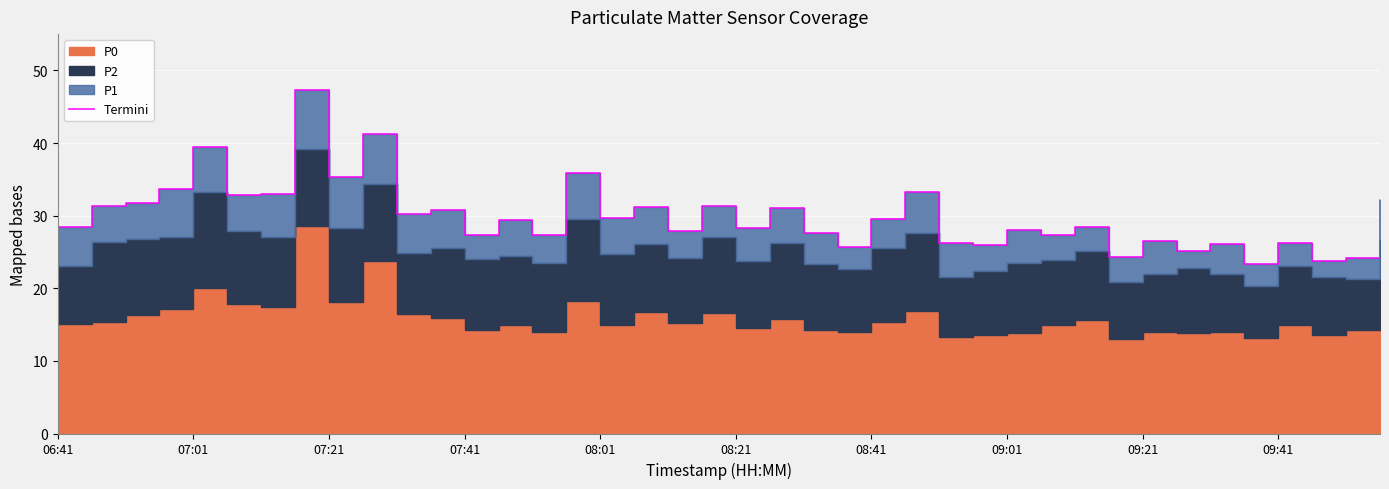

At which label does the data first exceed 29?

07:01